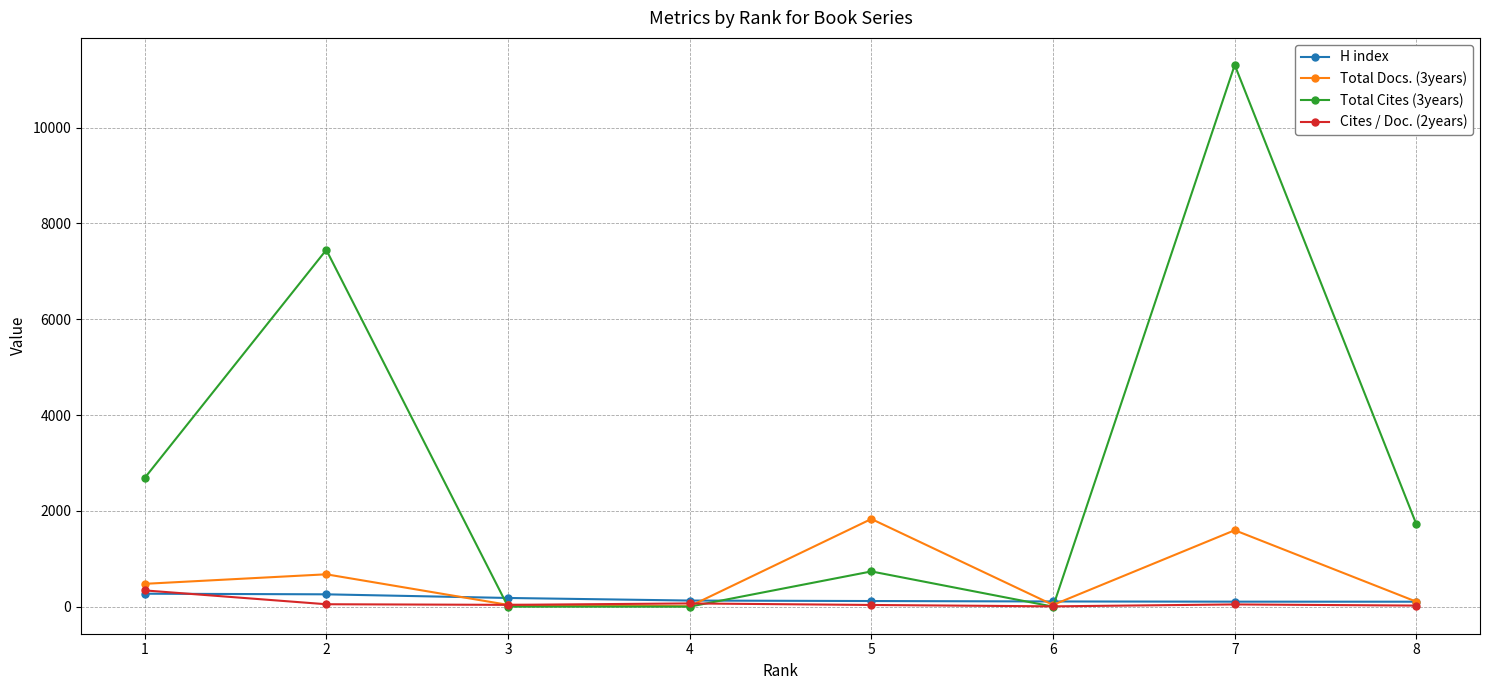

What is the value of the Cites / Doc. (2years) point at the 5th from the left?

35